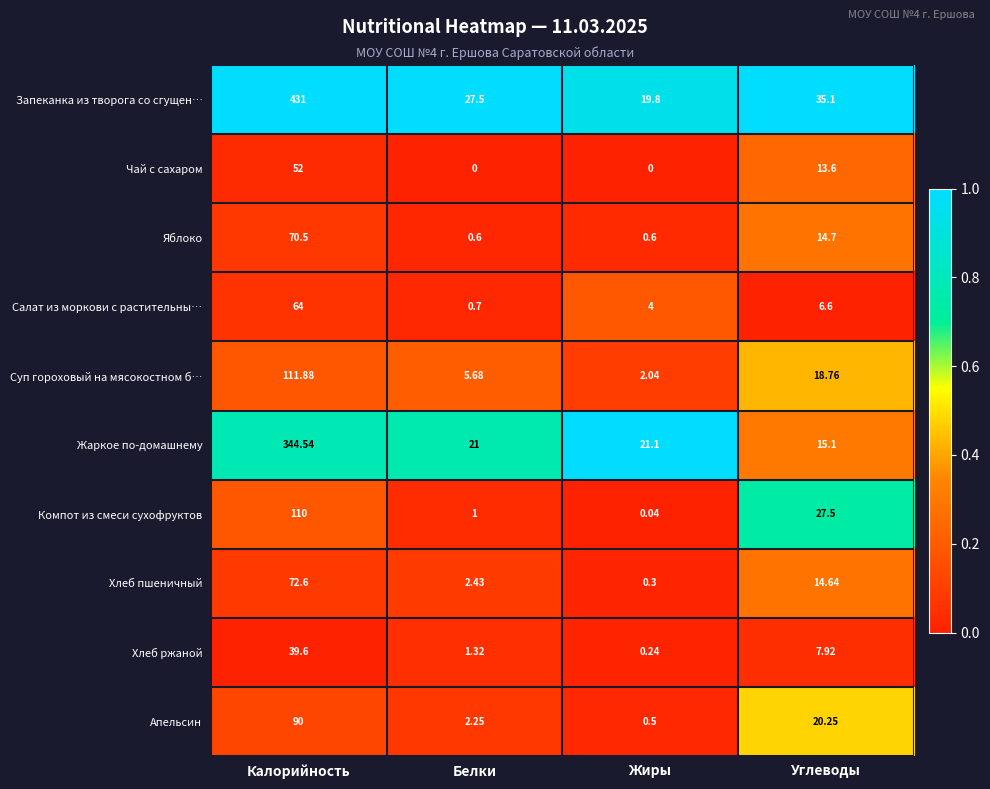

At which category is the sum across all series the highest?

Калорийность